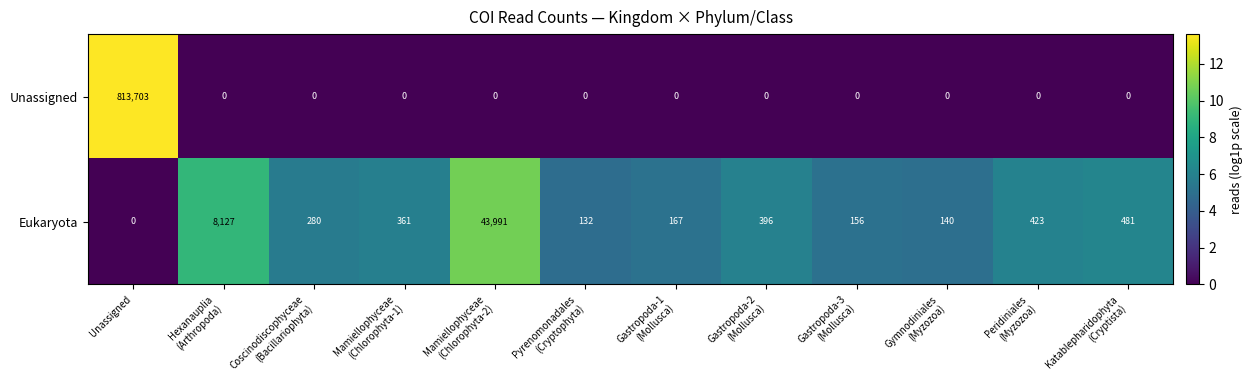

What is the difference between the maximum and minimum values in the Unassigned series?

813703